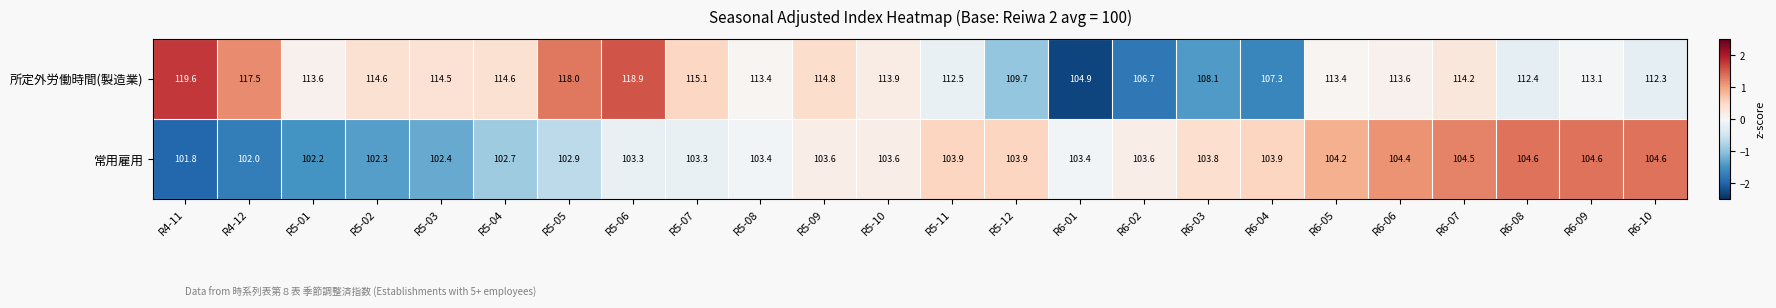

Between R5-11 and R6-06, which series saw the biggest shift?

所定外労働時間(製造業)